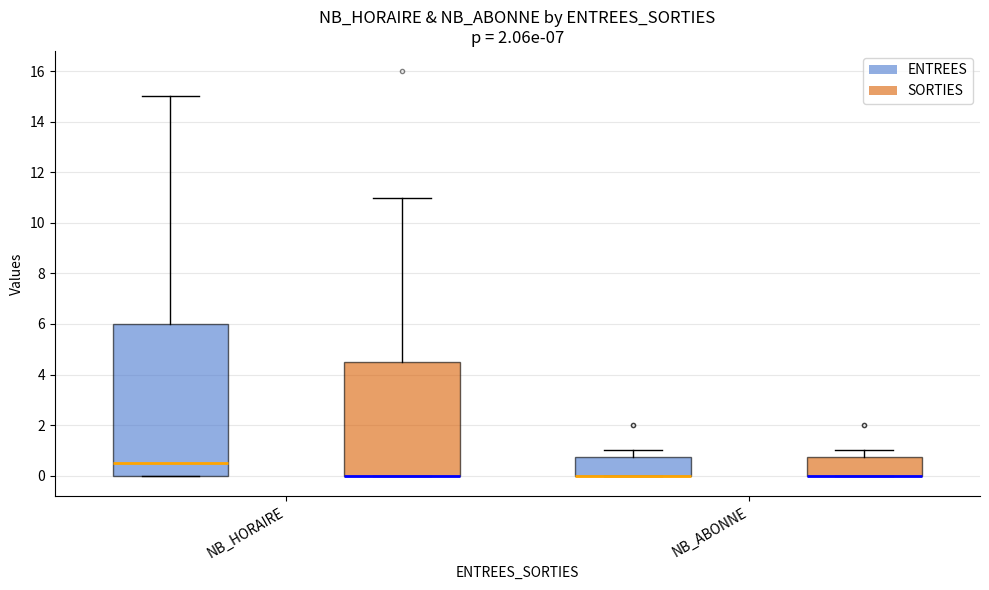

Reading left to right, read every box against the y-axis: the position of its median line, the range the box covers, and the ends of its whiskers. The values are not printed on the chart, so give them approximately, as read against the axis.

NB_HORAIRE (ENTREES): median 0.6, box 0.0 to 6.0, whiskers 0.0 to 15.0
NB_HORAIRE (SORTIES): median 0.0 (drawn on the box's lower edge), box 0.0 to 4.6, whiskers 0.0 to 11.0
NB_ABONNE (ENTREES): median 0.0 (drawn on the box's lower edge), box 0.0 to 0.8, whiskers 0.0 to 1.0
NB_ABONNE (SORTIES): median 0.0 (drawn on the box's lower edge), box 0.0 to 0.8, whiskers 0.0 to 1.0